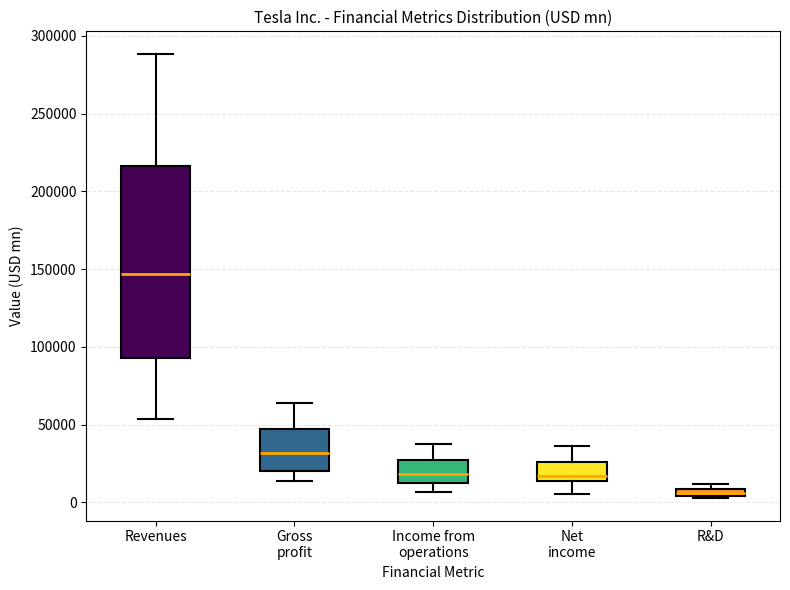

Where does the median line of the box for Income from operations sit on the y-axis? The values are not printed on the chart, so give them approximately, as read against the axis.

20000